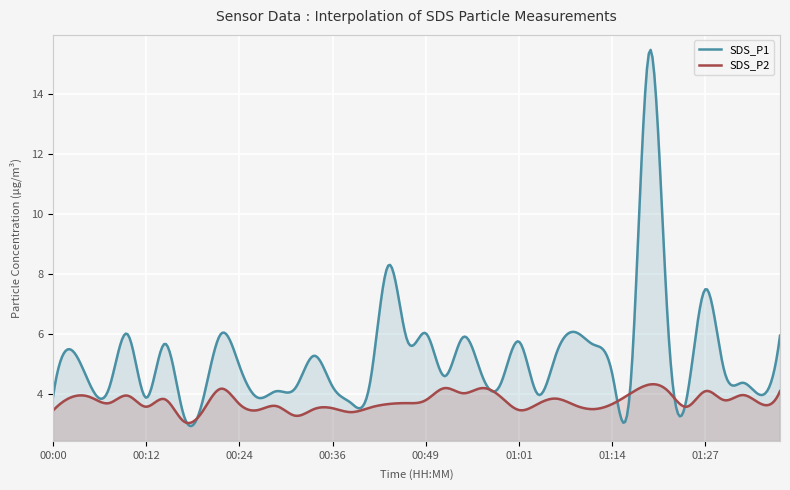

What is the label of the 13th point from the left?

00:29